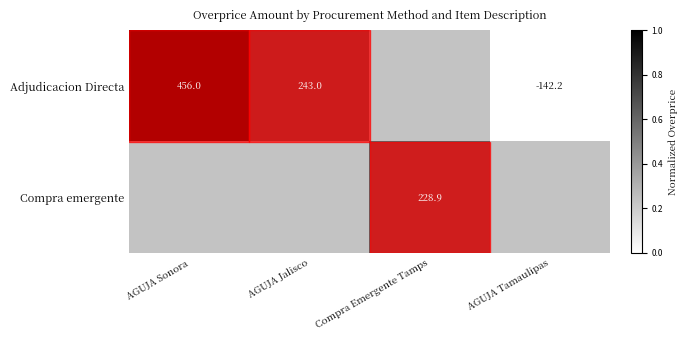

Which category has the highest value in the Adjudicacion Directa series?

AGUJA Sonora